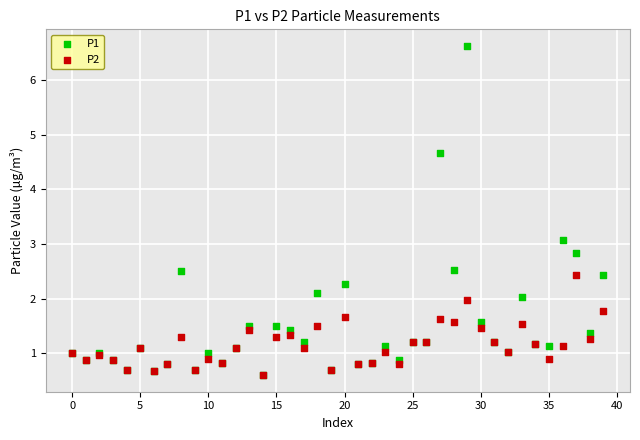

Across all series, what Y value is closest to 3?

3.1